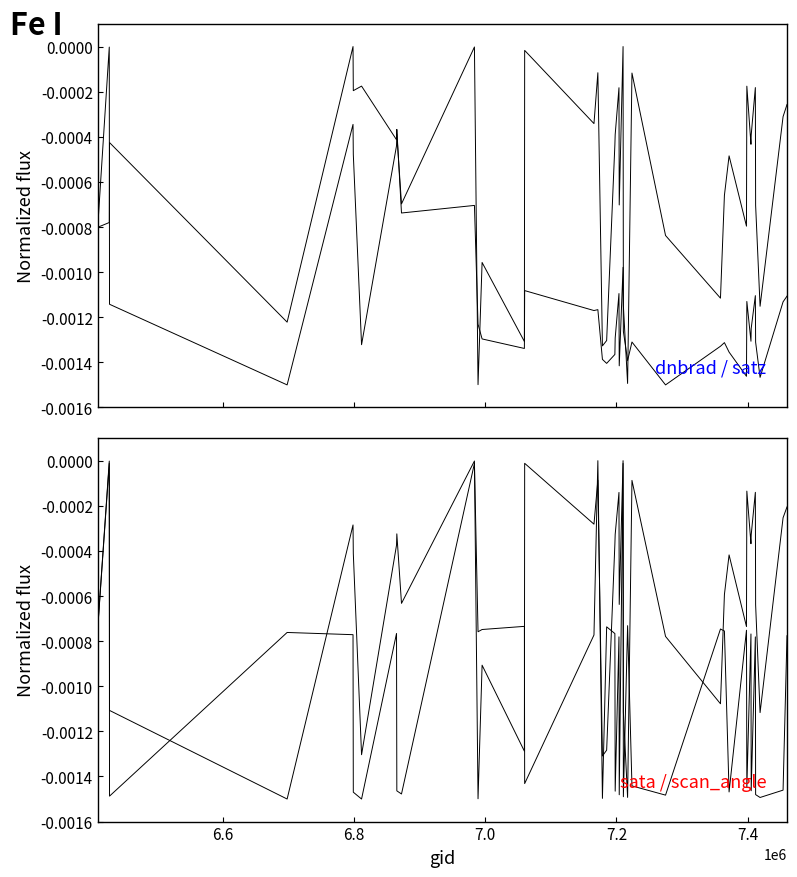

Which label corresponds to the largest value in the chart?

7.2